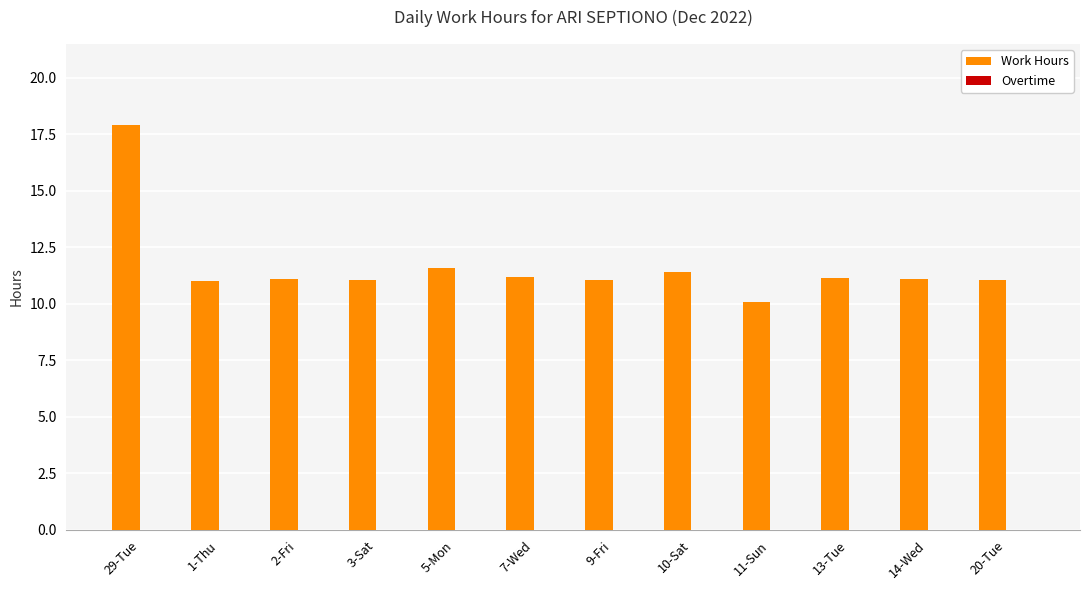

Is it true that the value at 14-Wed is 11.1?

True